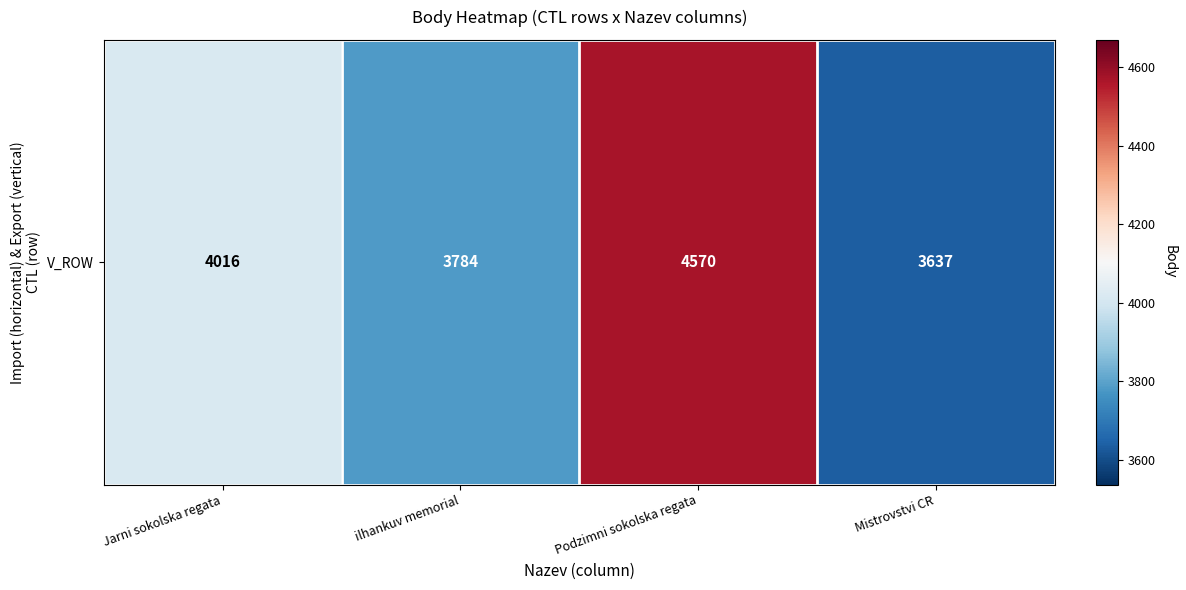

List the labels in order of value, largest first.

Podzimni sokolska regata, Jarni sokolska regata, ilhankuv memorial, Mistrovstvi CR